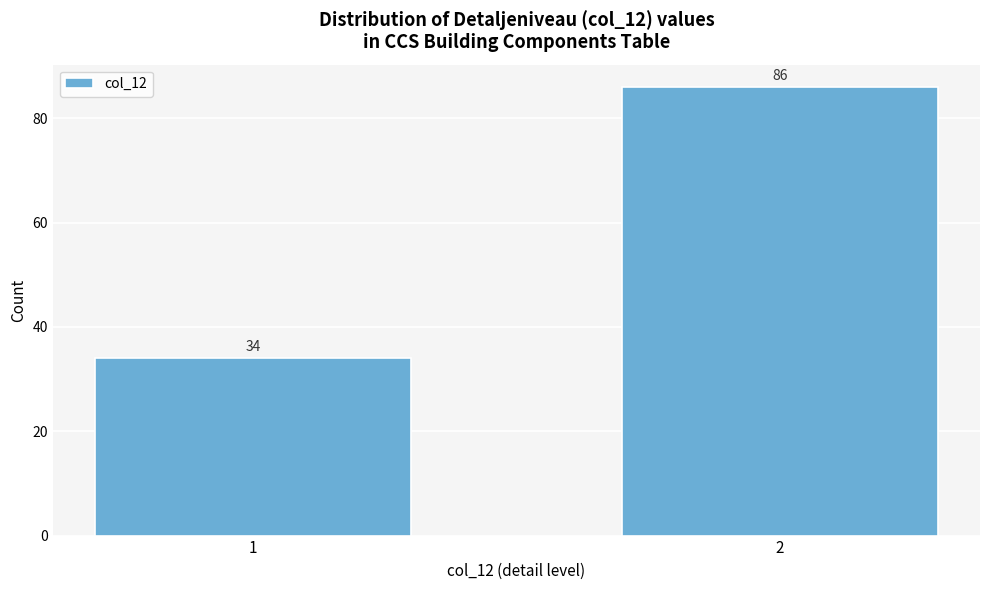

Reading left to right, list all the values displayed in this chart.

34	86